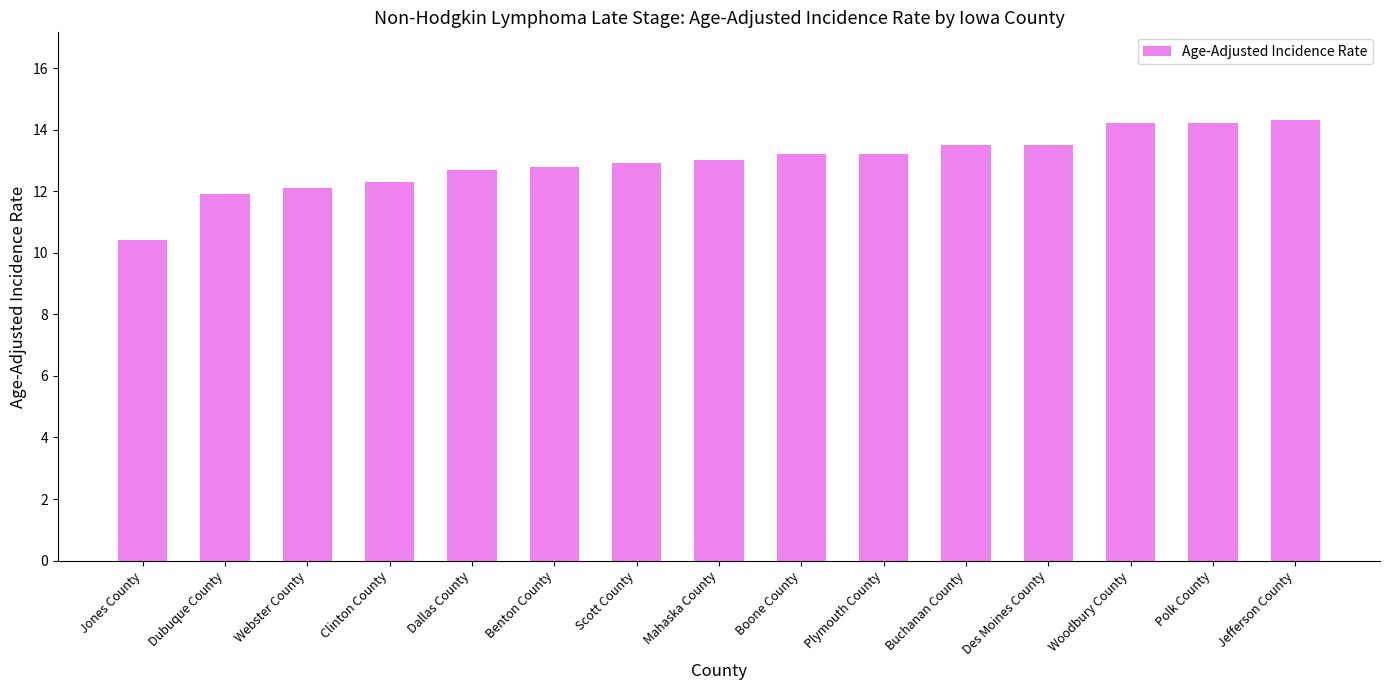

What is the approximate value at Boone County?

13.2